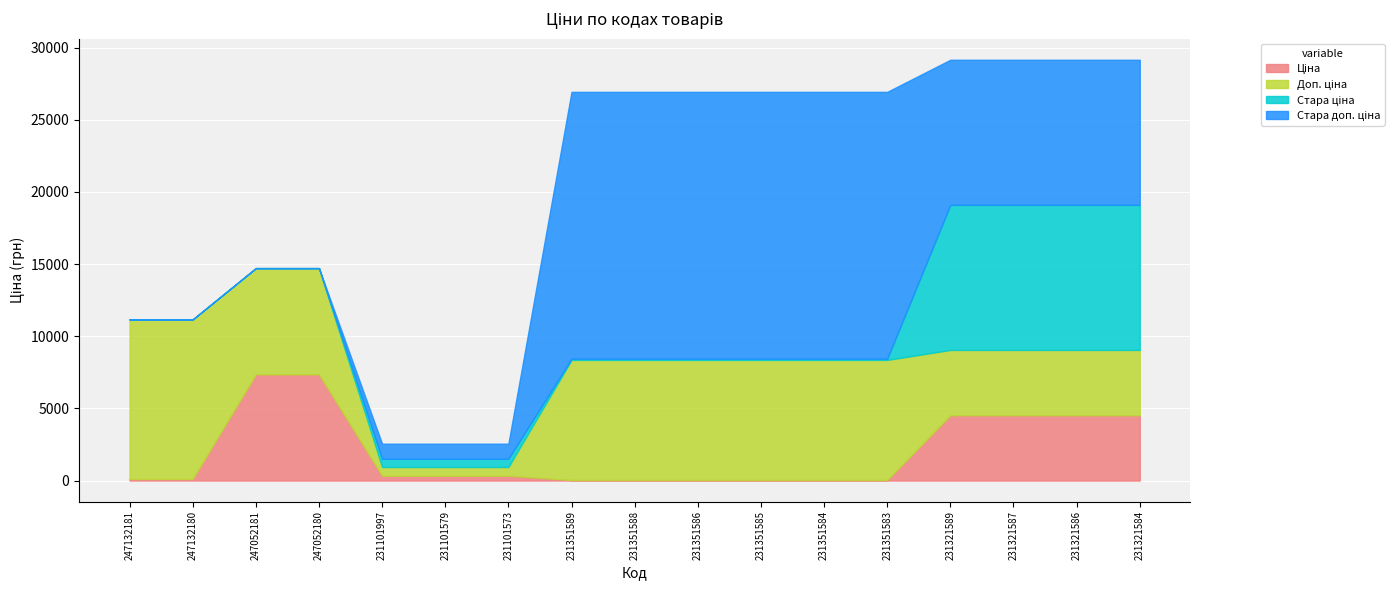

What is the sum of all Ціна values?

34255.0